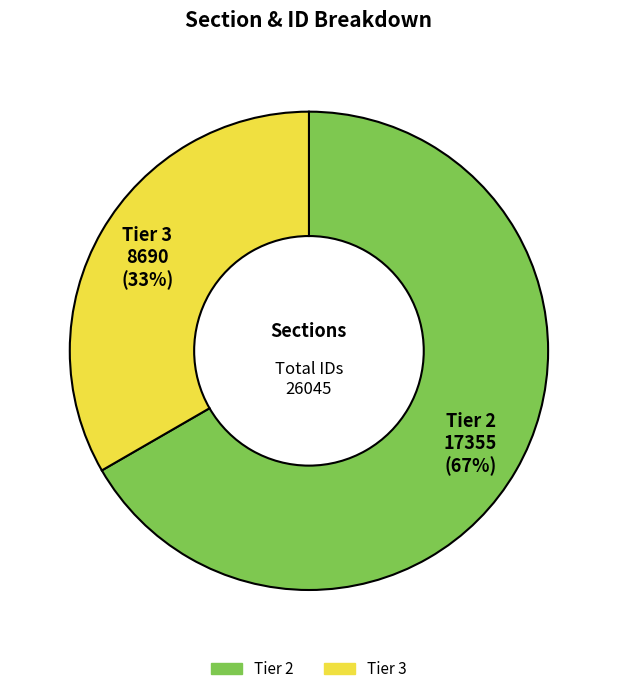

Which category has the smallest portion of the pie?

Tier 3